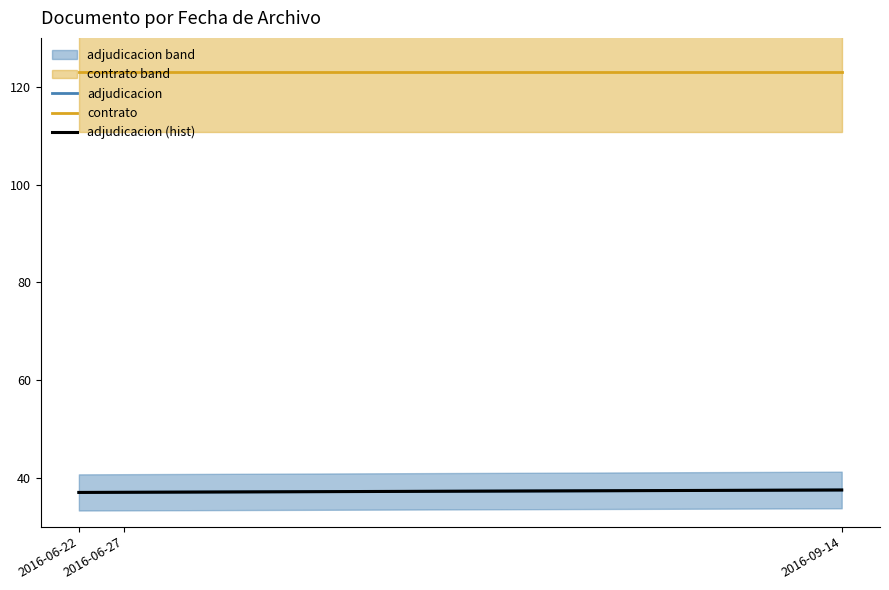

What are all the series names shown in the legend?

adjudicacion, contrato, adjudicacion (hist)